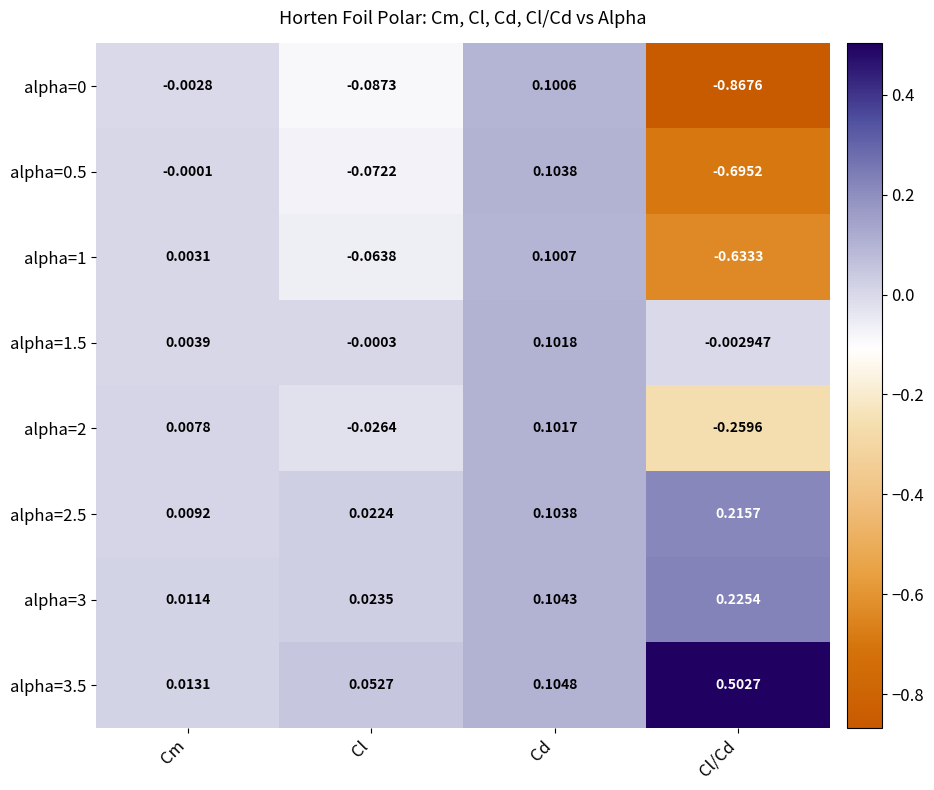

Which category has the lowest value in the alpha=0 series?

Cl/Cd